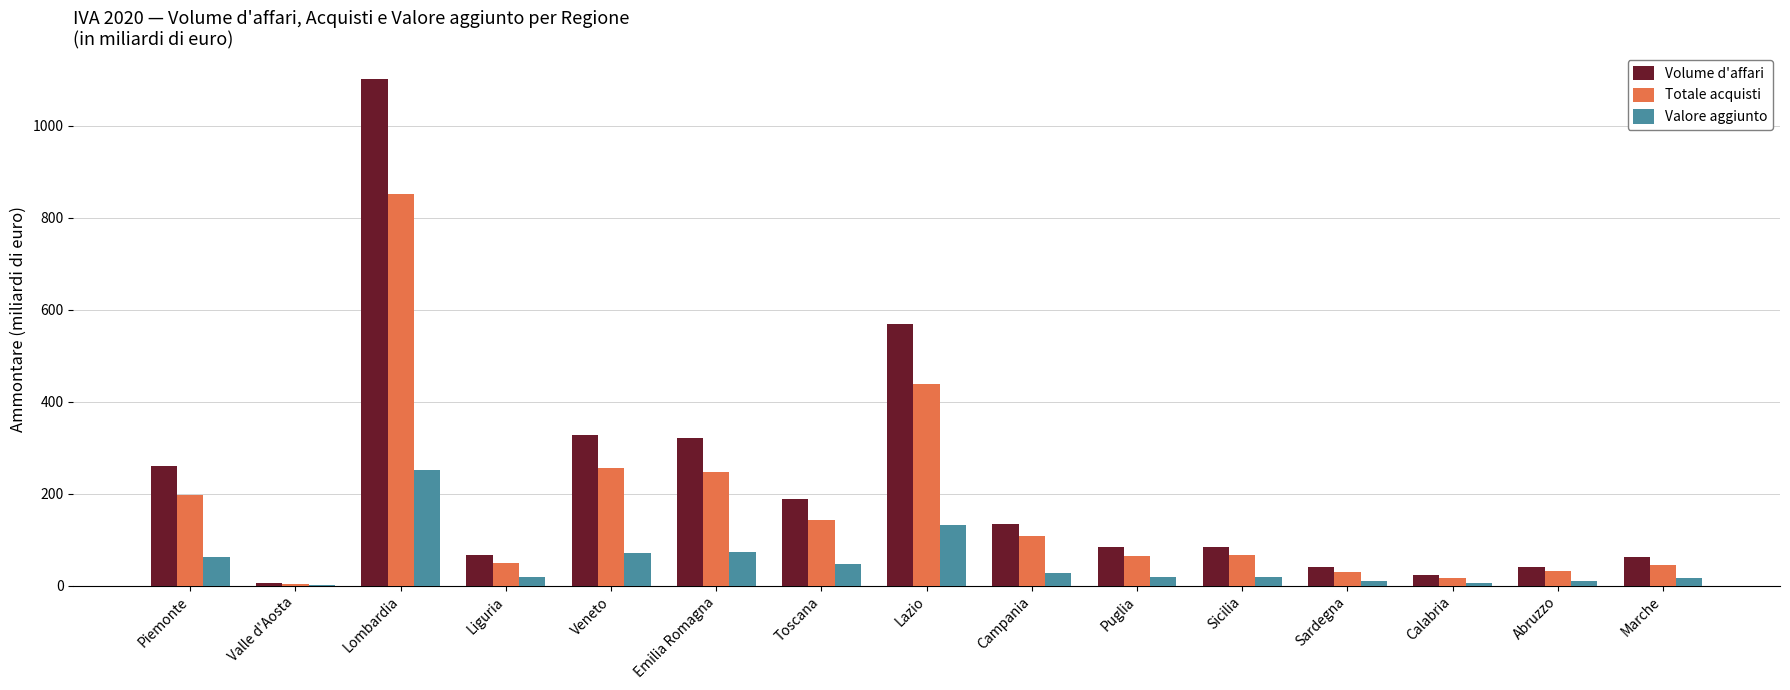

Between Piemonte and Lombardia, which series saw the biggest shift?

Volume d'affari